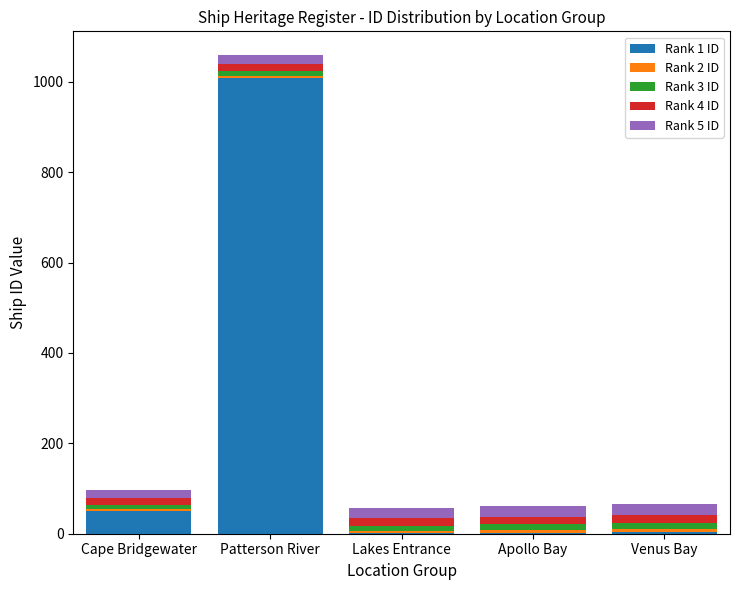

Which category has the highest value in the Rank 1 ID series?

Patterson River